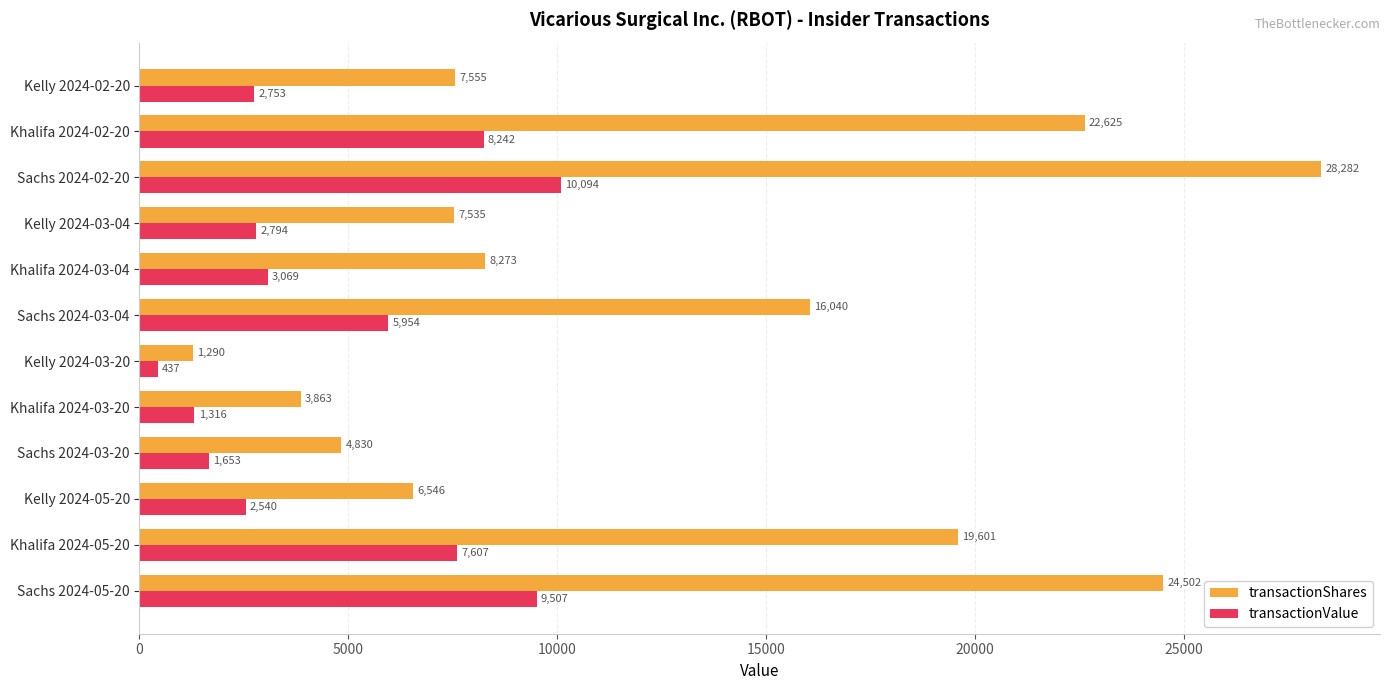

What is the difference between the maximum and minimum values in the transactionValue series?

9657